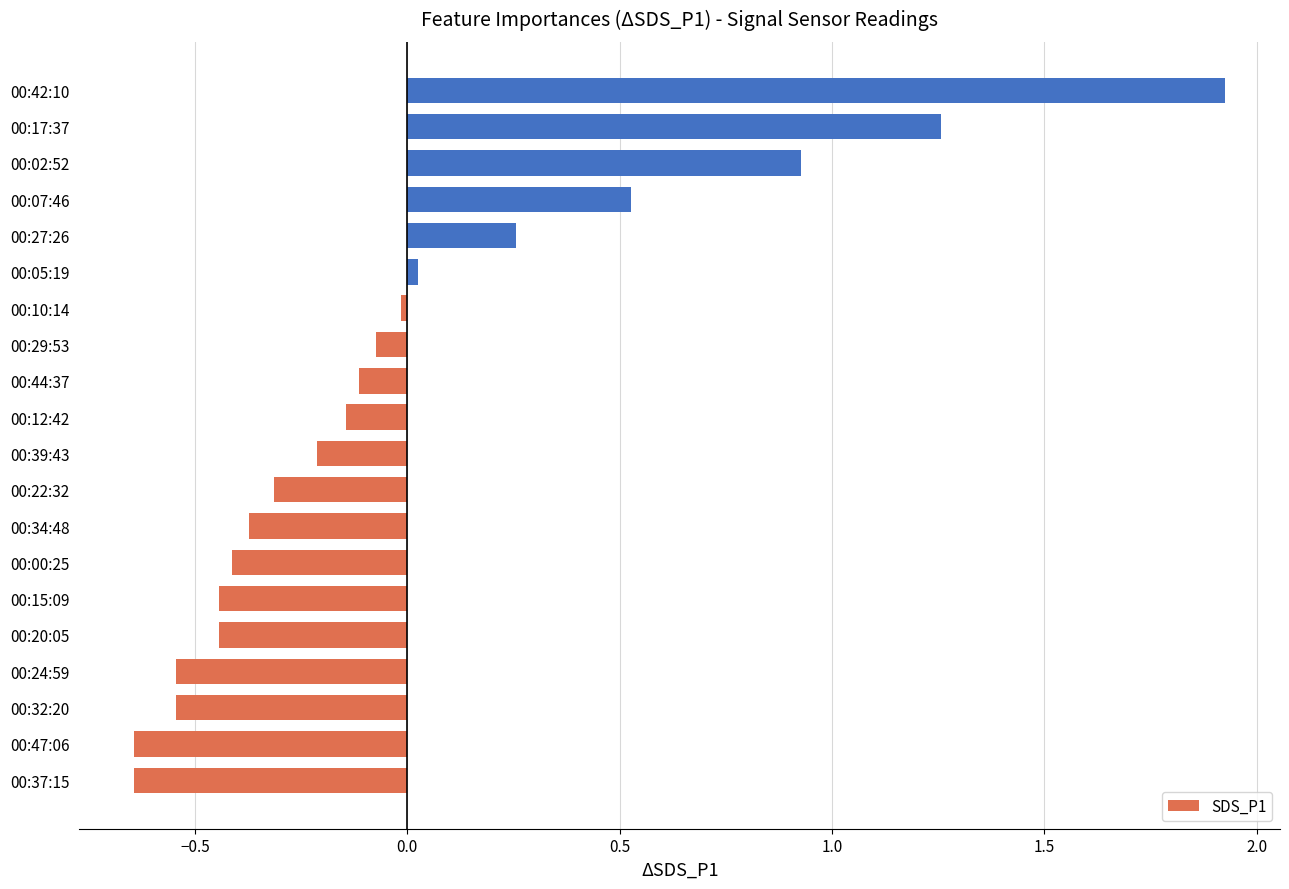

Which label corresponds to the largest value in the chart?

00:42:10